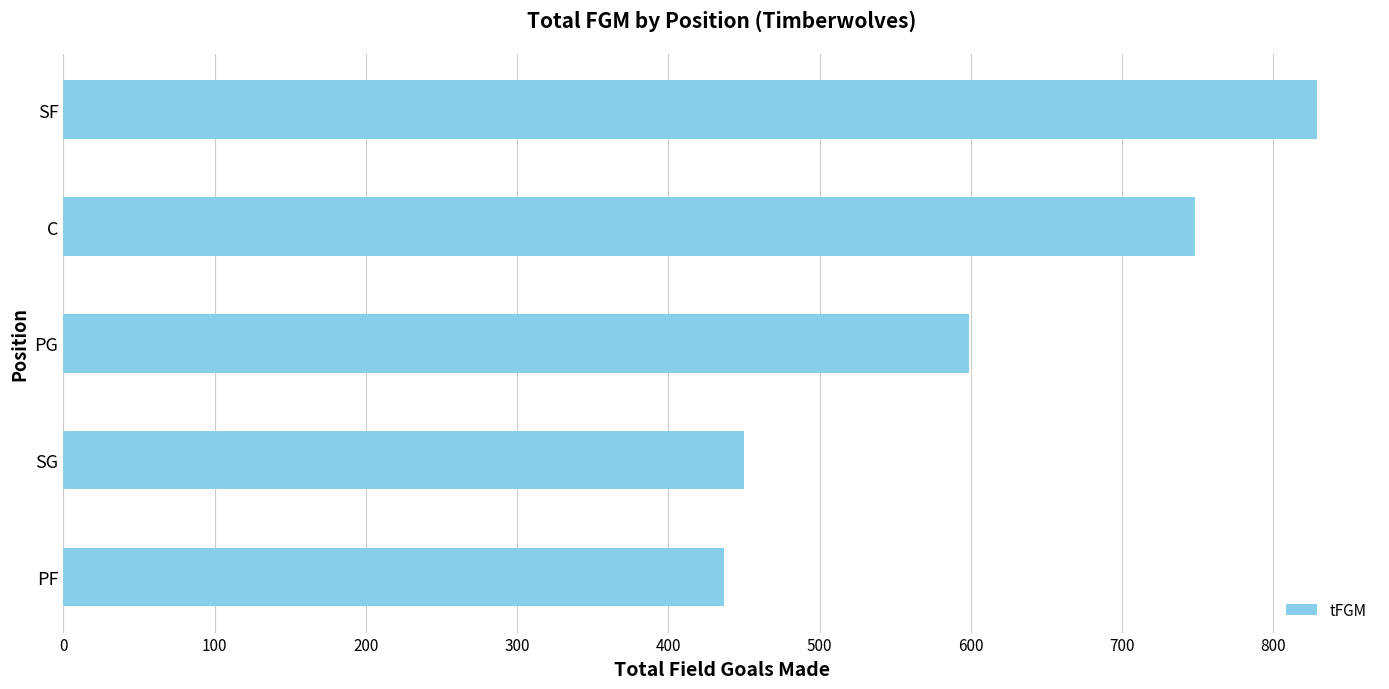

How many data points are less than 599?

2